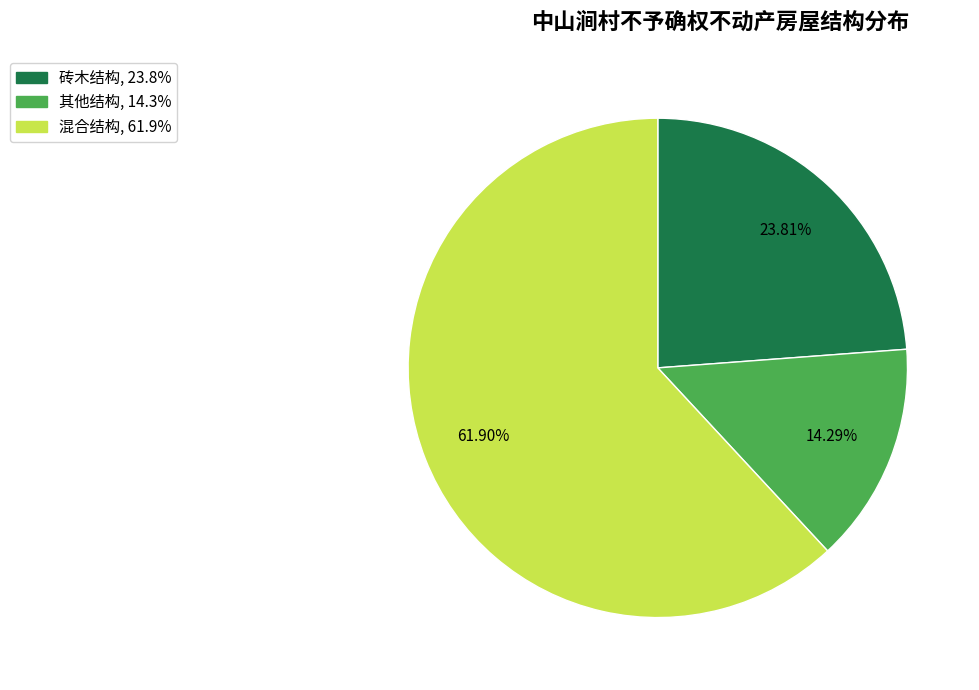

Does any single category account for the majority?

Yes